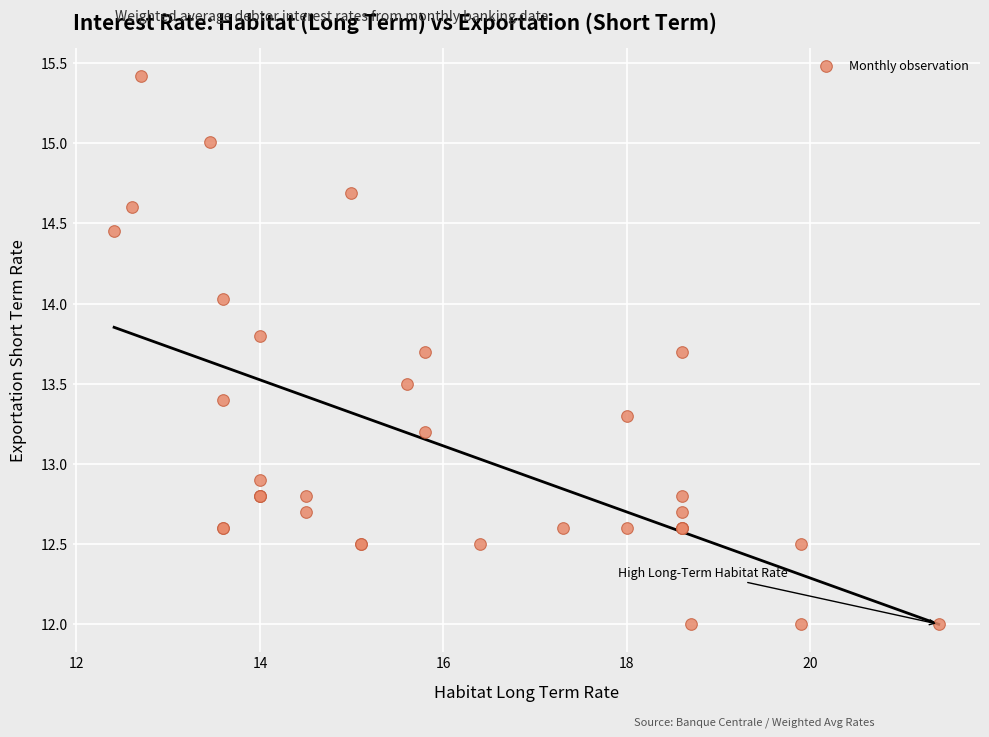

What Y value in the scatter plot is closest to 13?

12.9